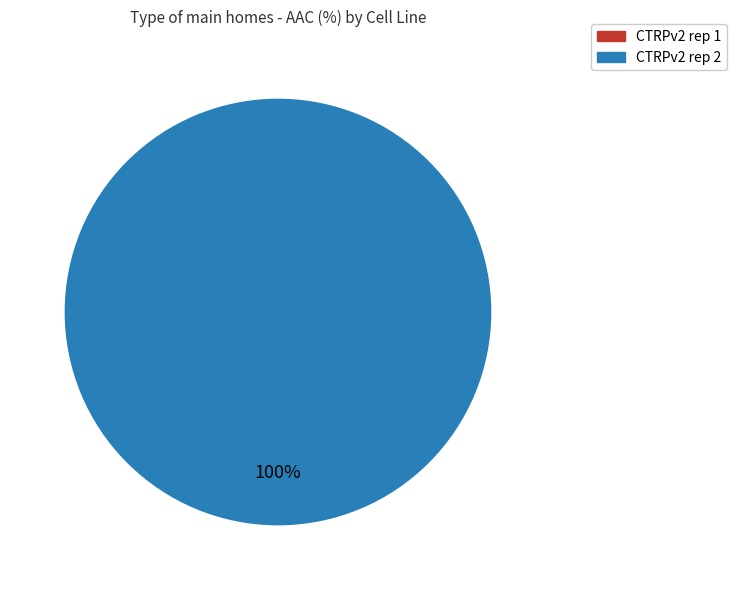

Is there any slice that represents more than half of the pie?

Yes